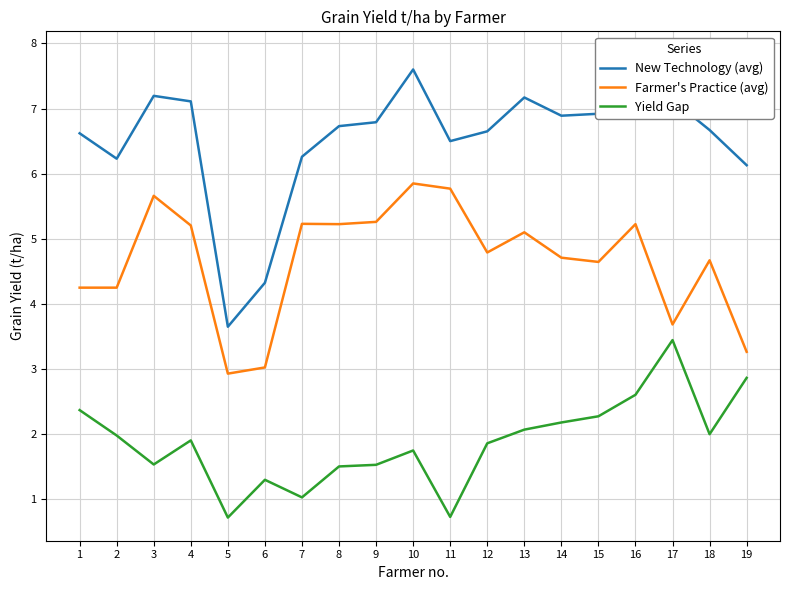

List the series in order of their overall mean, lowest first.

Yield Gap, Farmer's Practice (avg), New Technology (avg)